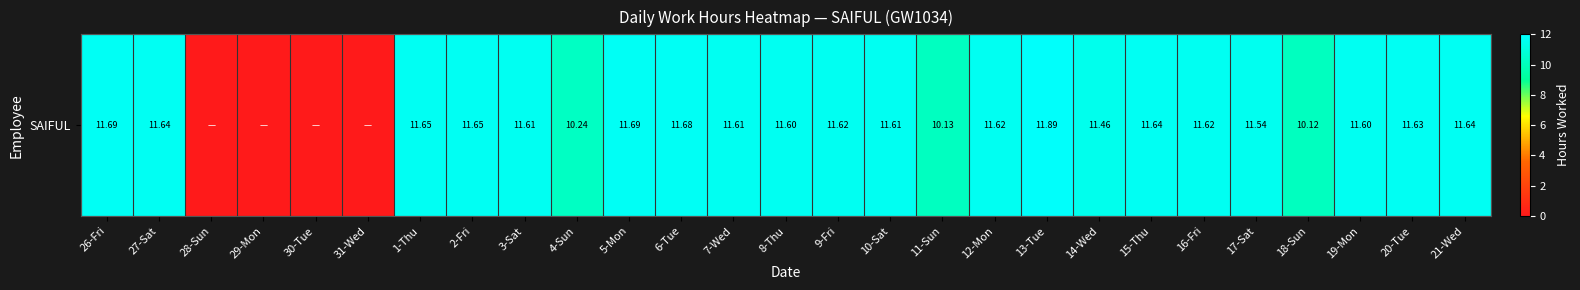

What is the average value?

9.7